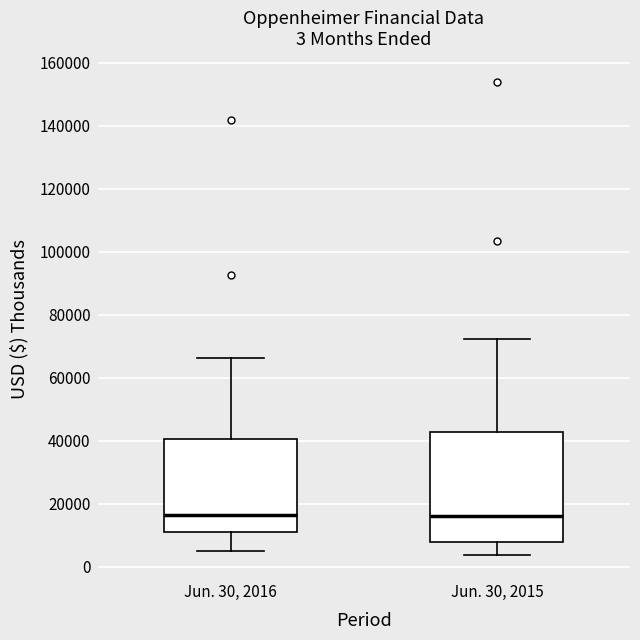

Which box is the tallest, from its lower edge to its upper edge?

Jun. 30, 2015